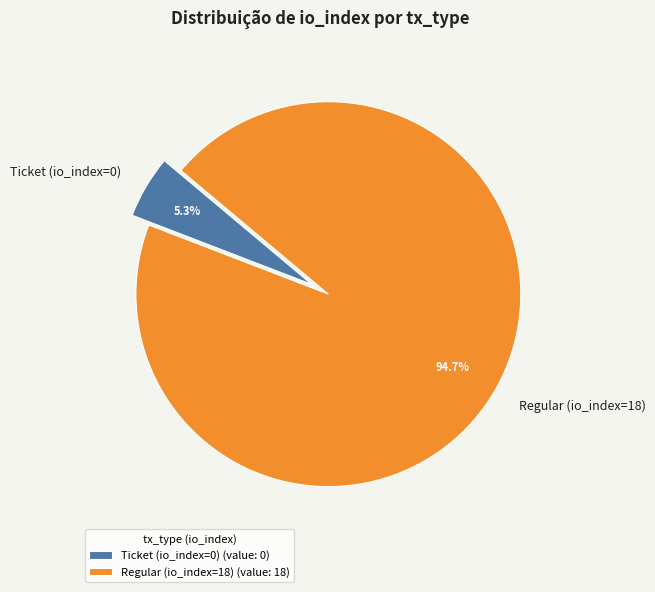

What percentage do Regular (io_index=18) and Ticket (io_index=0) together represent?

100.0%